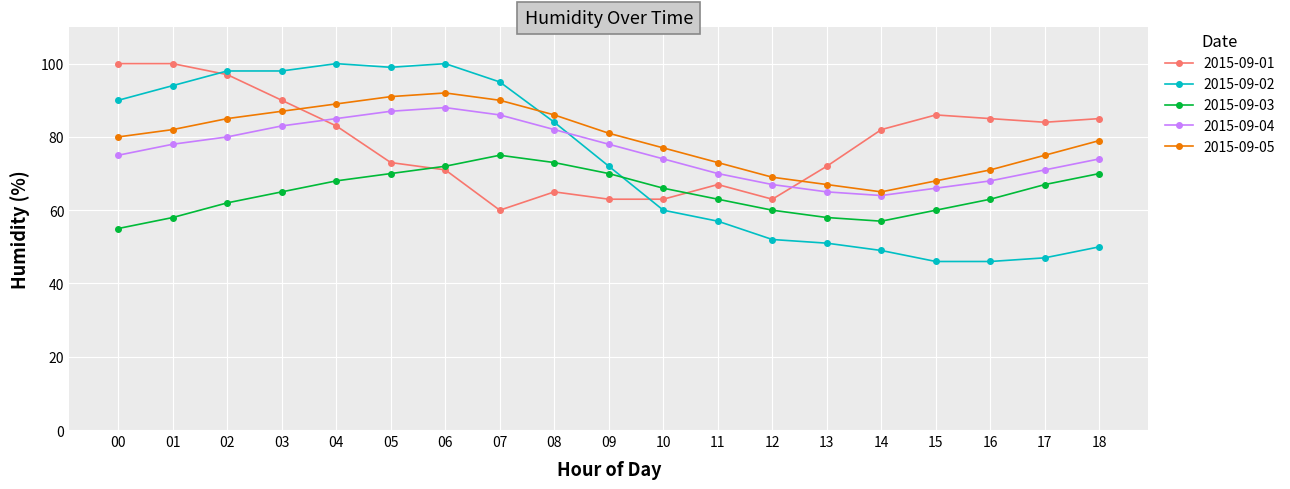

How many intersections are there between 2015-09-02 and 2015-09-01?

2